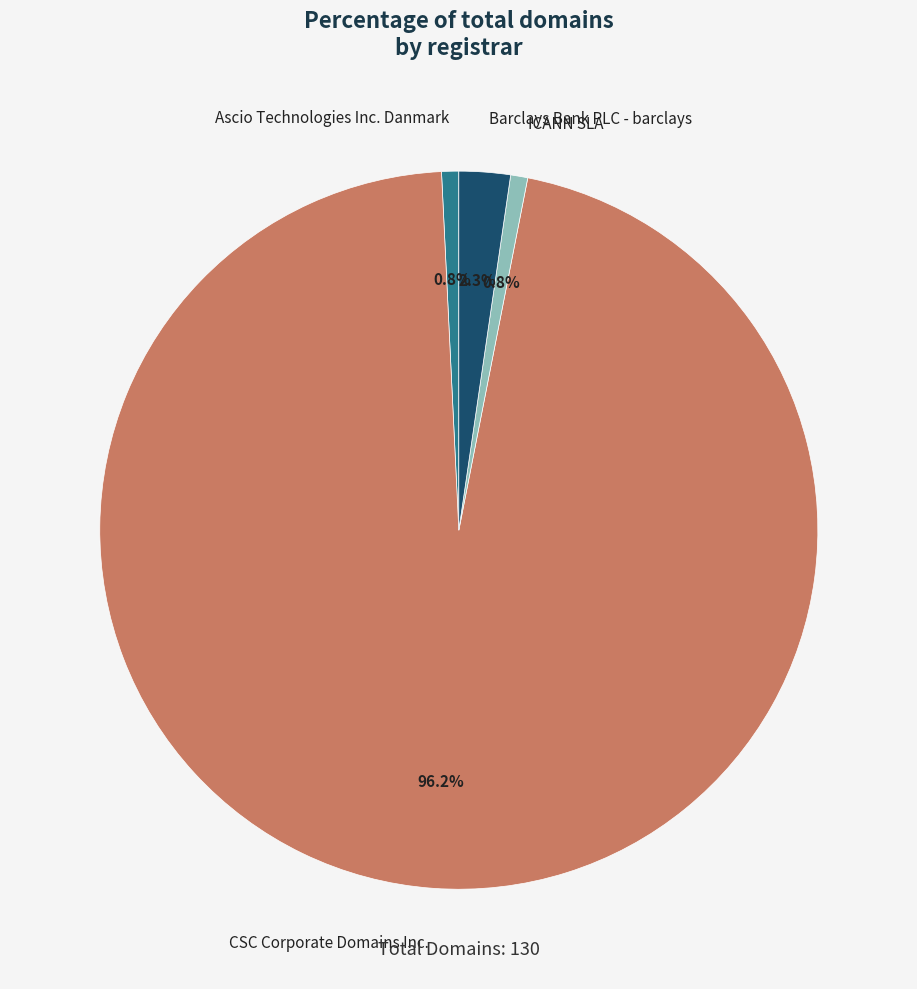

Is CSC Corporate Domains Inc. the majority of the pie?

Yes